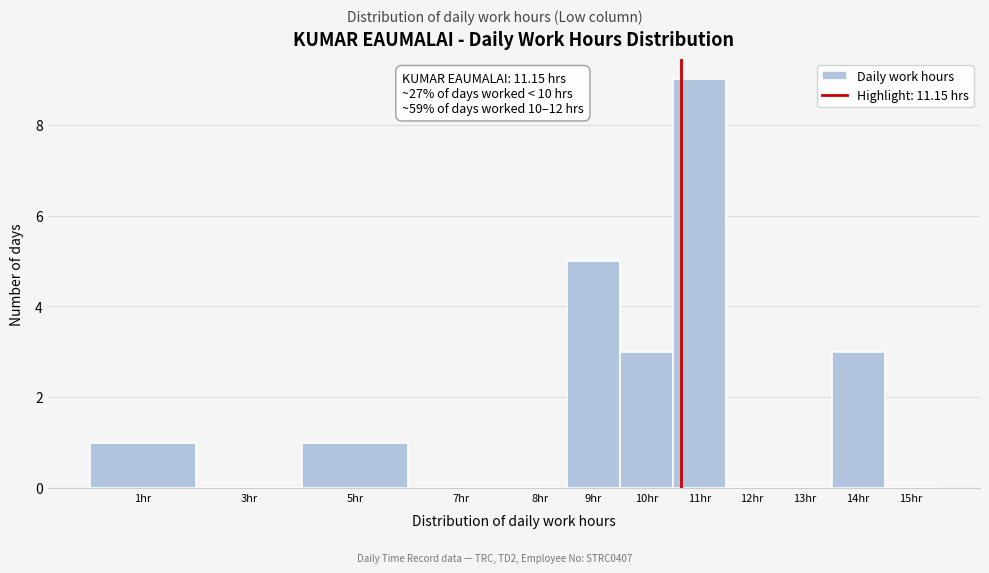

Reading right to left, transcribe all the data shown in this chart.

15hr=0	14hr=3	13hr=0	12hr=0	11hr=9	10hr=3	9hr=5	8hr=0	7hr=0	5hr=1	3hr=0	1hr=1